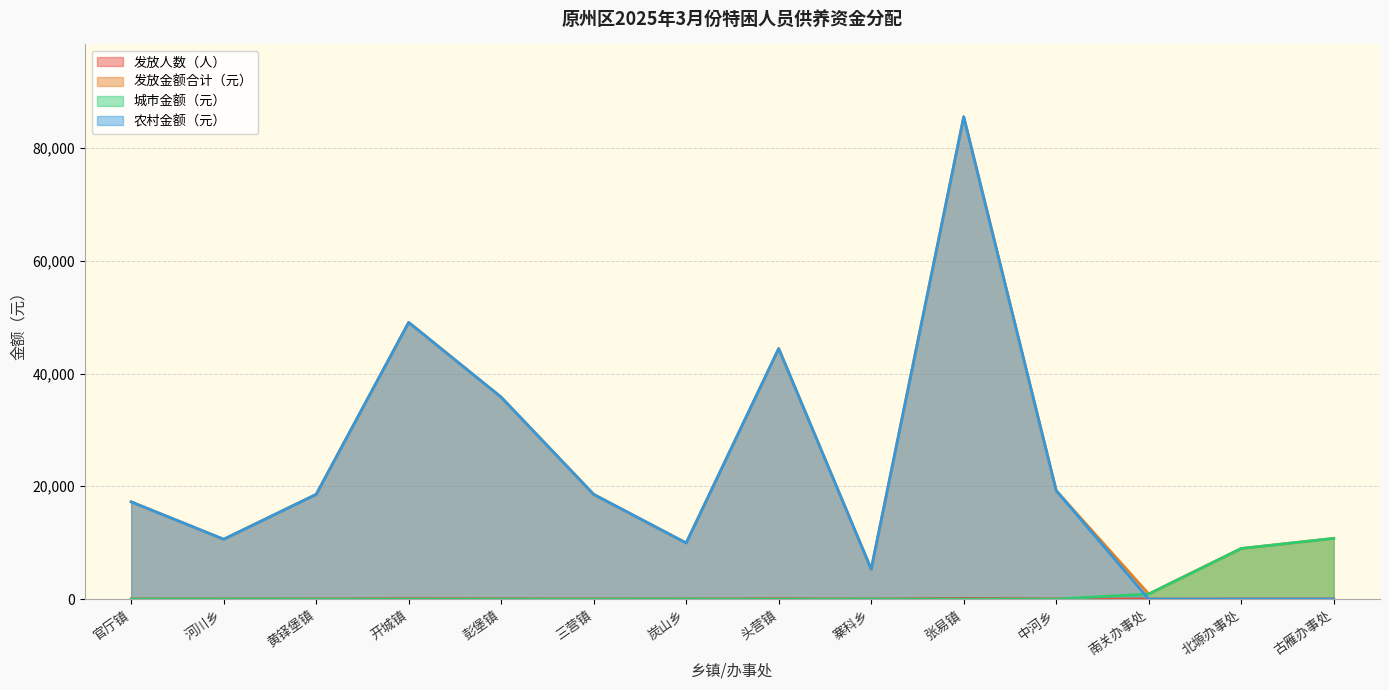

What is the maximum value for 城市金额（元）?

10764